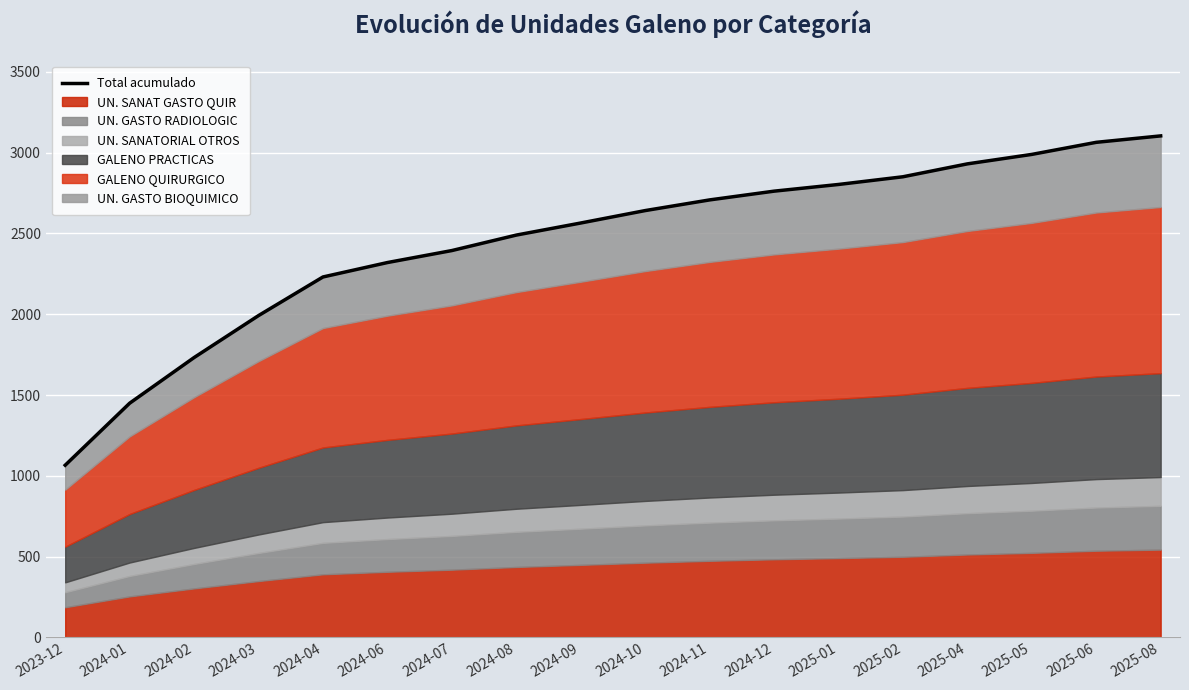

The value at 2025-01 is 985.8. True or false?

False